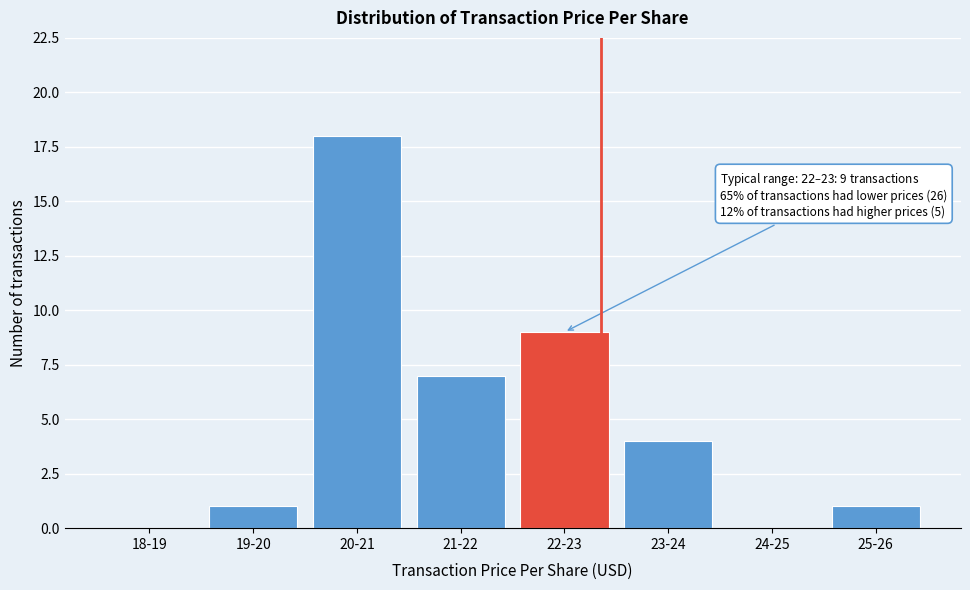

Reading right to left, list all the values displayed in this chart.

25-26=1	24-25=0	23-24=4	22-23=9	21-22=7	20-21=18	19-20=1	18-19=0